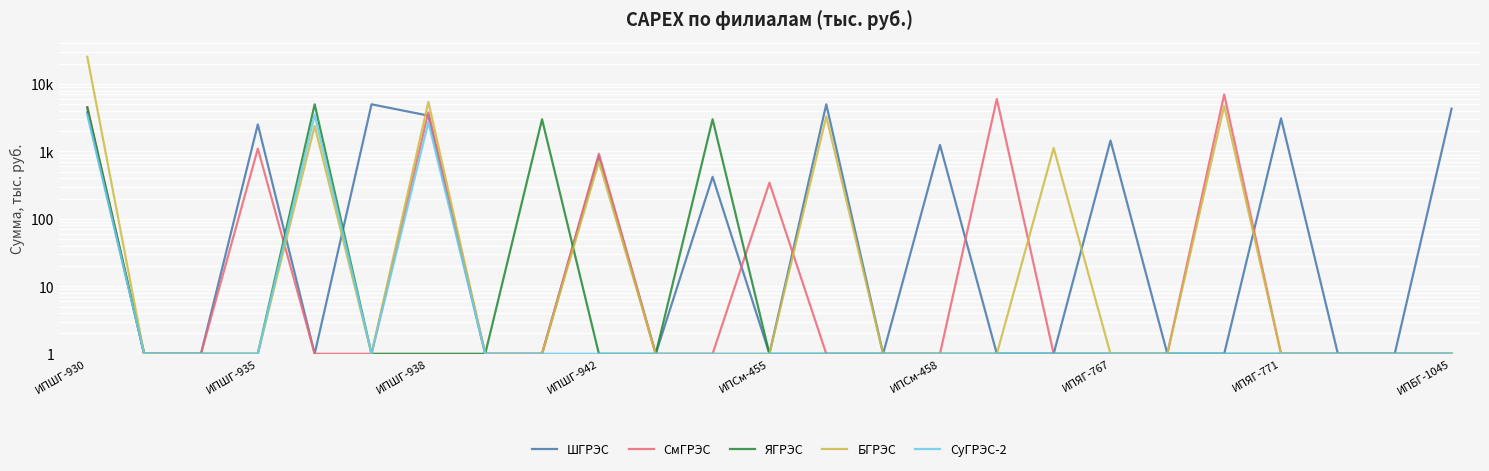

What are all the series names shown in the legend?

ШГРЭС, СмГРЭС, ЯГРЭС, БГРЭС, СуГРЭС-2